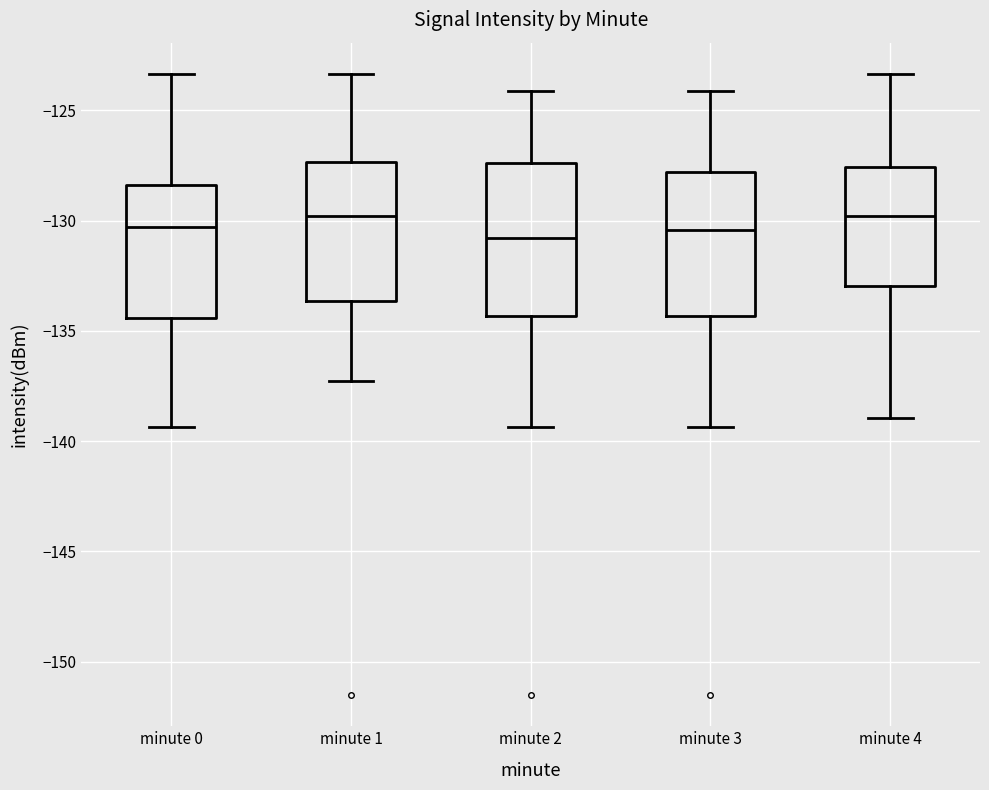

Where does the median line of the box for minute 3 sit on the y-axis? The values are not printed on the chart, so give them approximately, as read against the axis.

-130.5